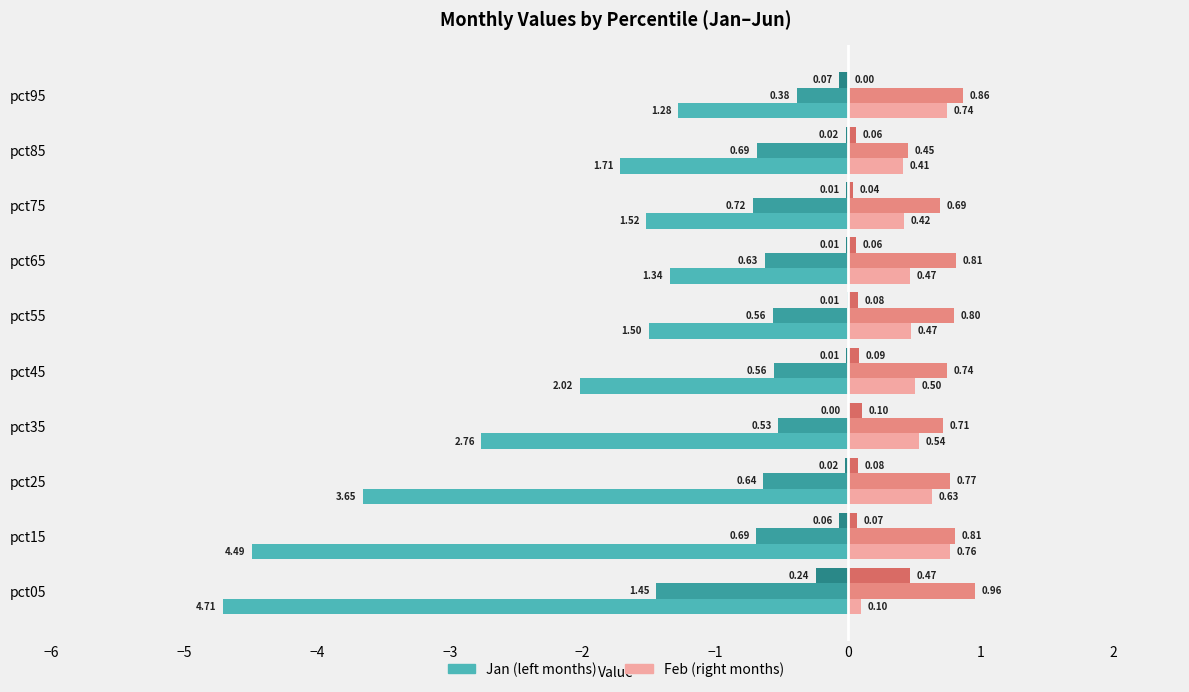

The Feb series shows 0.4 at pct85. True or false?

True